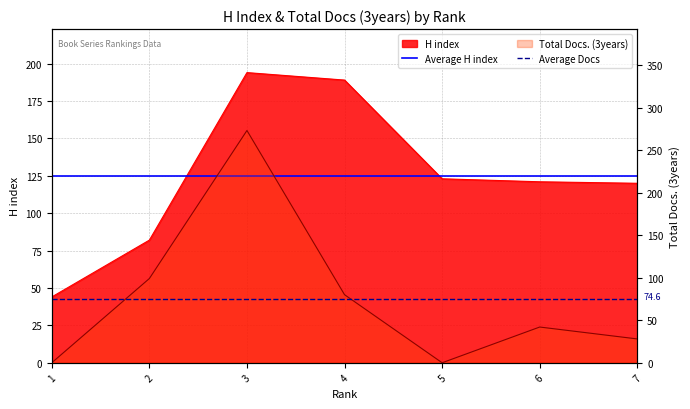

What is the average value of the Average H index series?

124.7